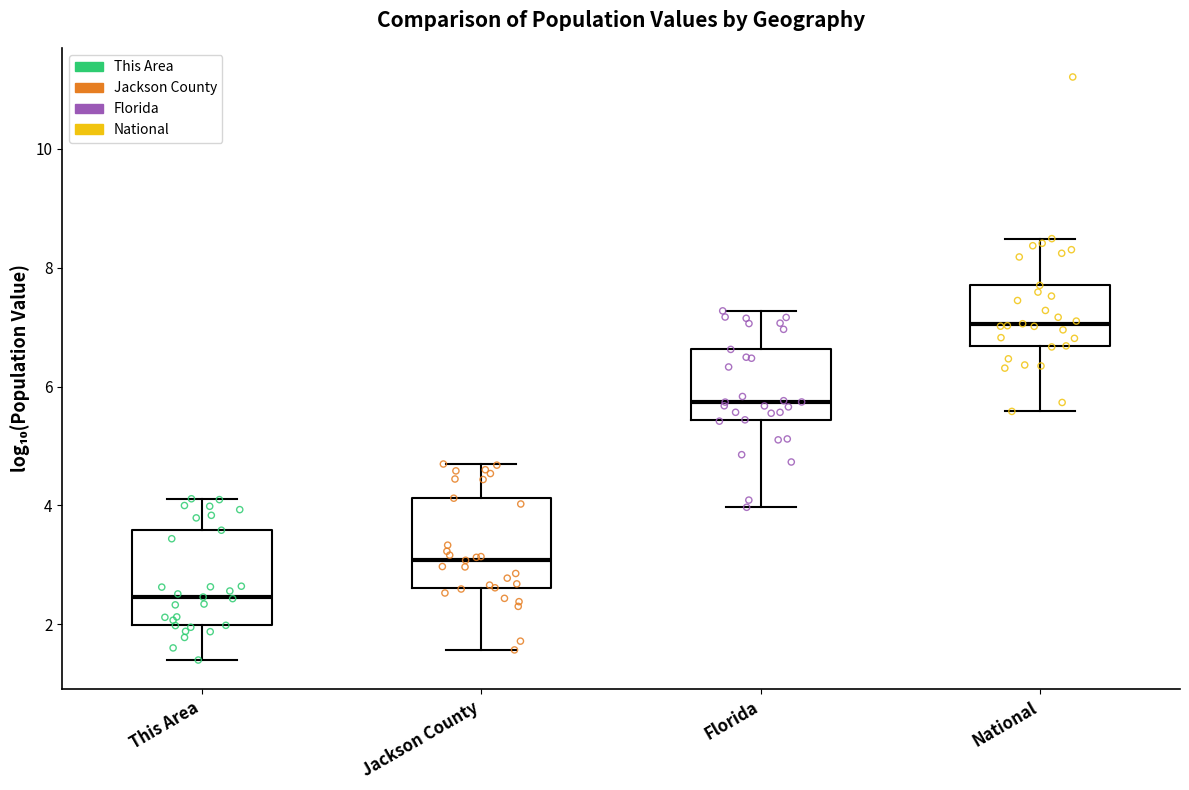

Which box has the highest median line?

National